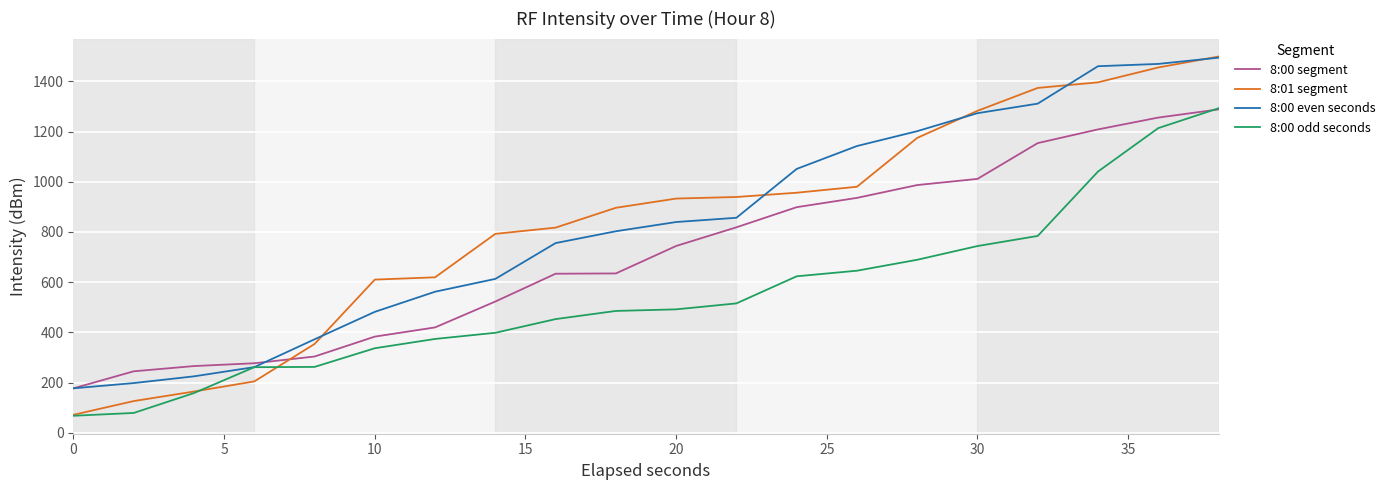

Which series has the widest spread of values?

8:01 segment